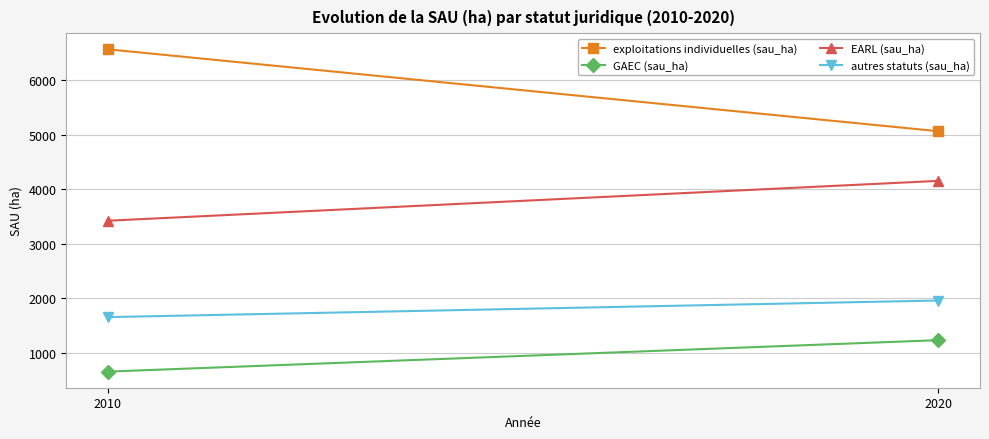

Which category has the highest value across all series?

2010